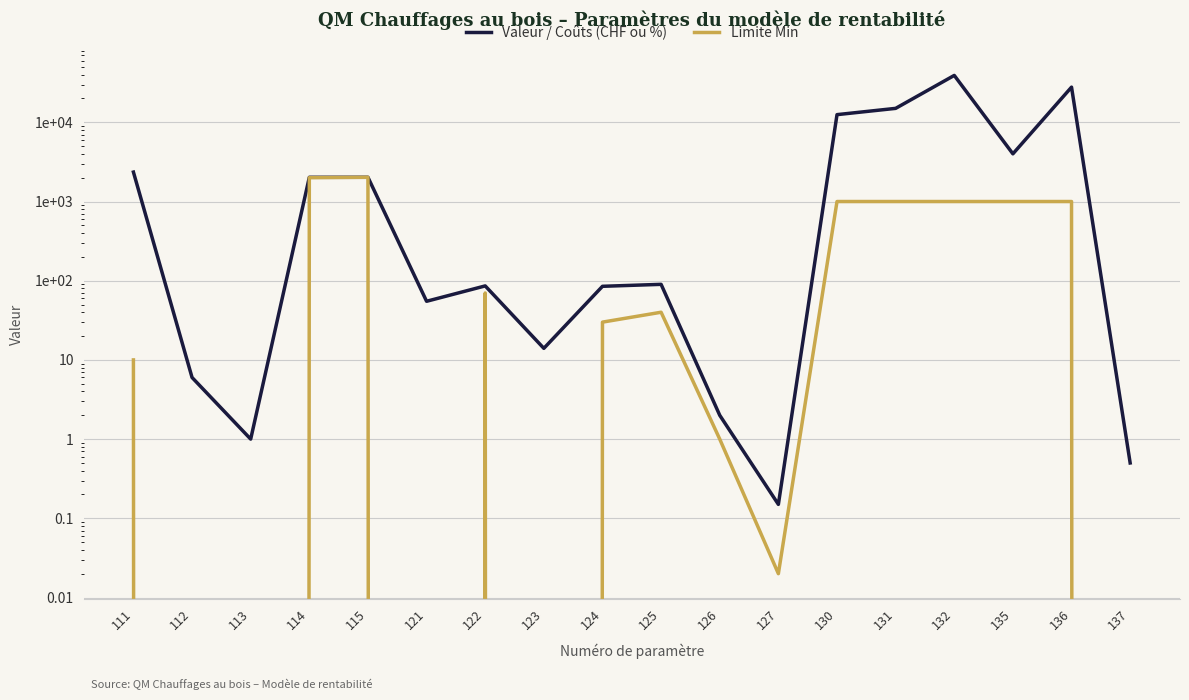

True or false: Limite Min and Valeur / Coûts (CHF ou %) cross at least once.

False